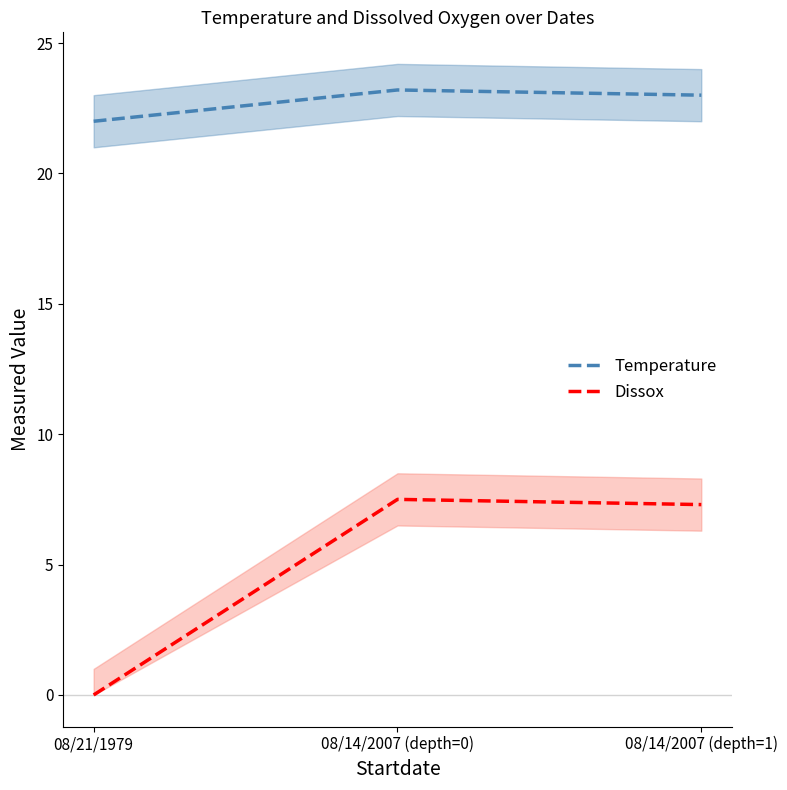

Is it true that Temperature equals 22.0 at 08/21/1979?

True